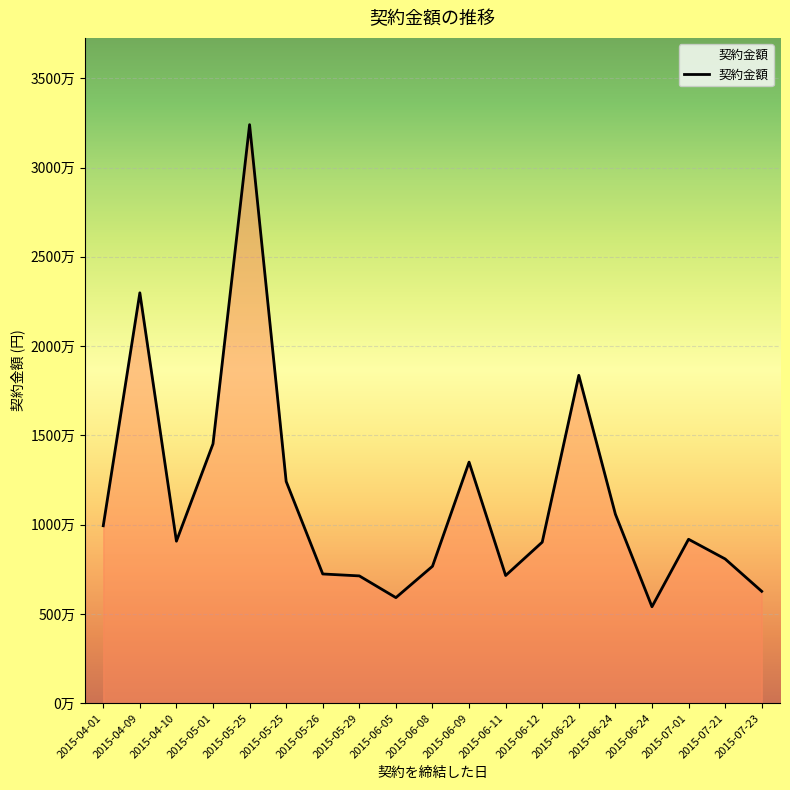

True or false: there are more than 1 points higher than both neighbors.

True